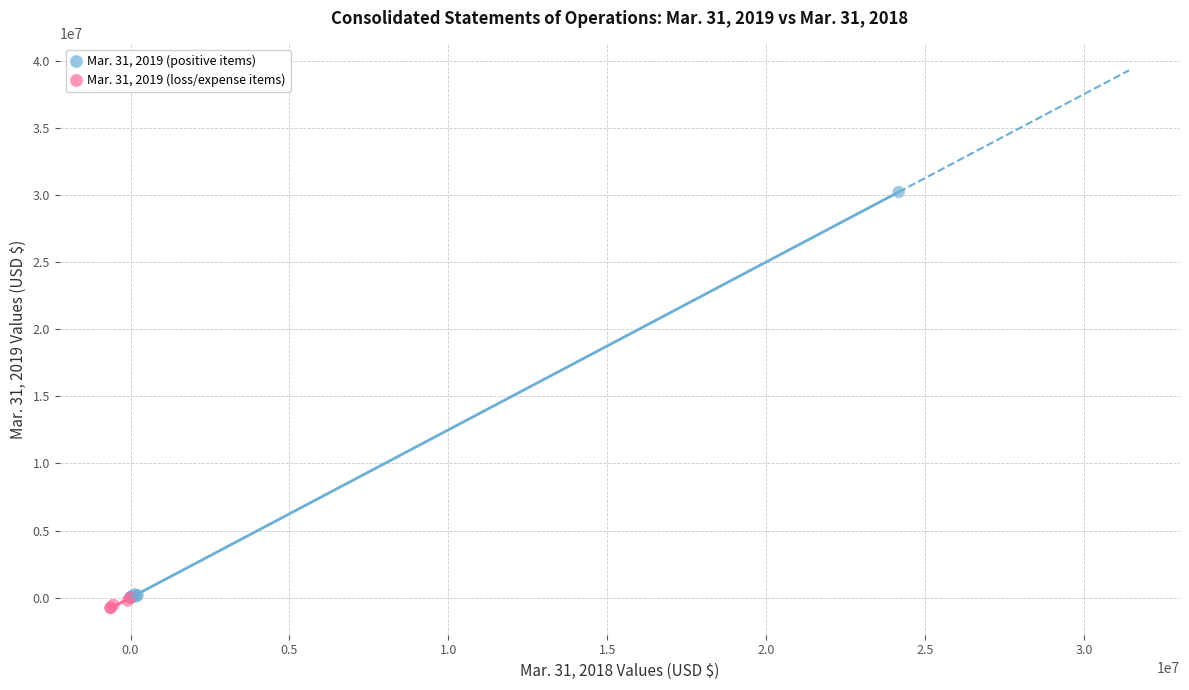

Which series has the largest Y range (max minus min)?

Mar. 31, 2019 (positive items)